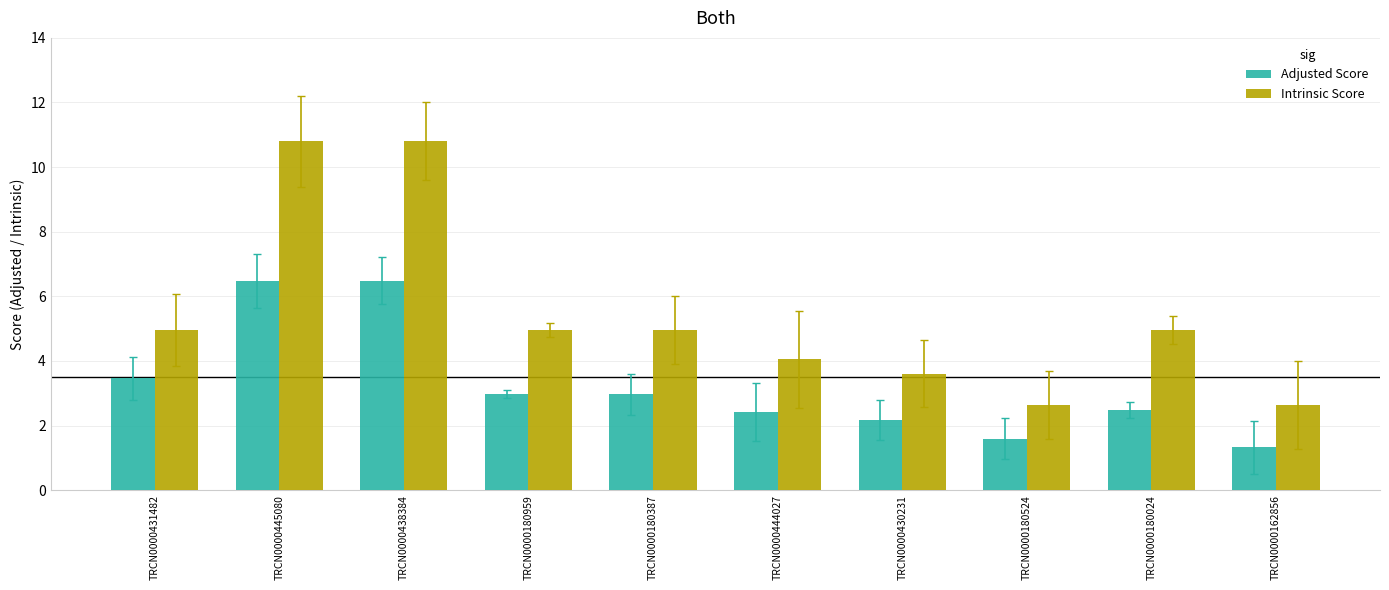

Which series has the widest spread of values?

Intrinsic Score